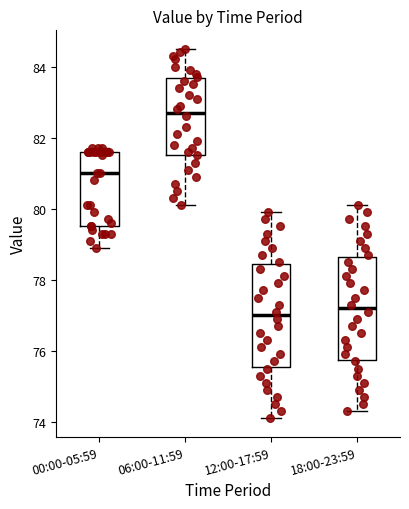

Reading left to right, read every box against the y-axis: the position of its median line, the range the box covers, and the ends of its whiskers. The values are not printed on the chart, so give them approximately, as read against the axis.

00:00-05:59: median 81.0, box 79.6 to 81.6, whiskers 79.0 to 81.8
06:00-11:59: median 82.8, box 81.6 to 83.6, whiskers 80.2 to 84.6
12:00-17:59: median 77.0, box 75.6 to 78.4, whiskers 74.2 to 80.0
18:00-23:59: median 77.2, box 75.8 to 78.6, whiskers 74.4 to 80.2